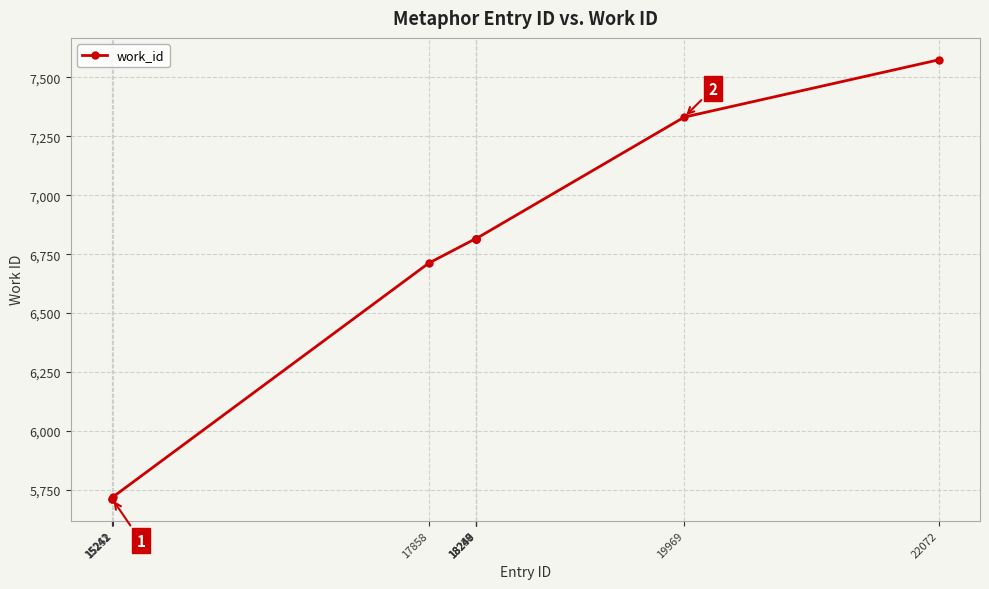

What is the maximum value shown in the chart?

7574